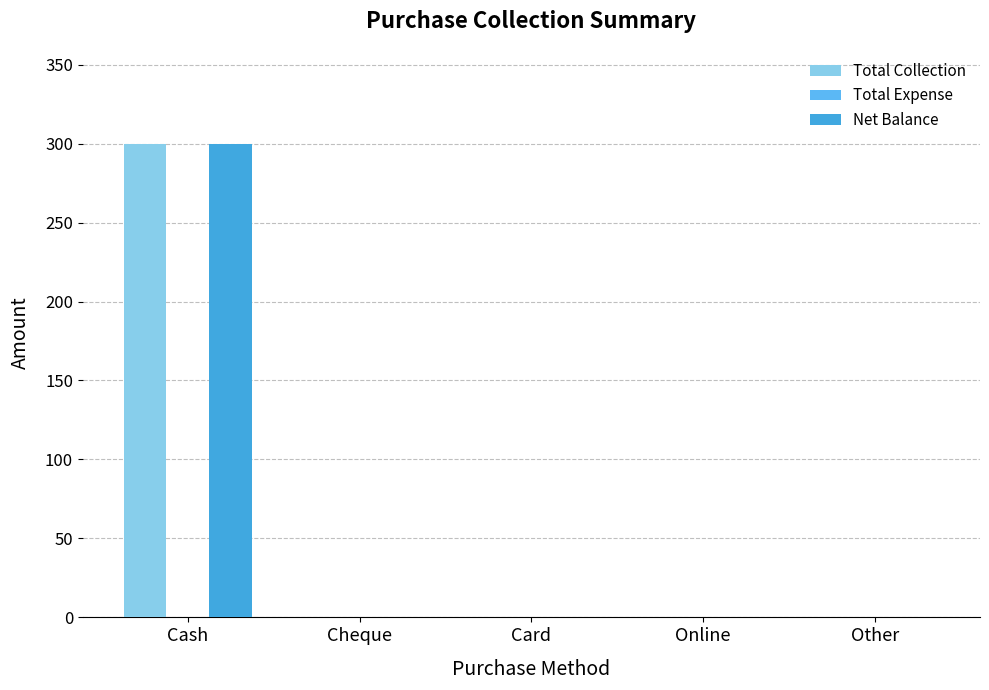

The Net Balance series shows 0 at Other. True or false?

True